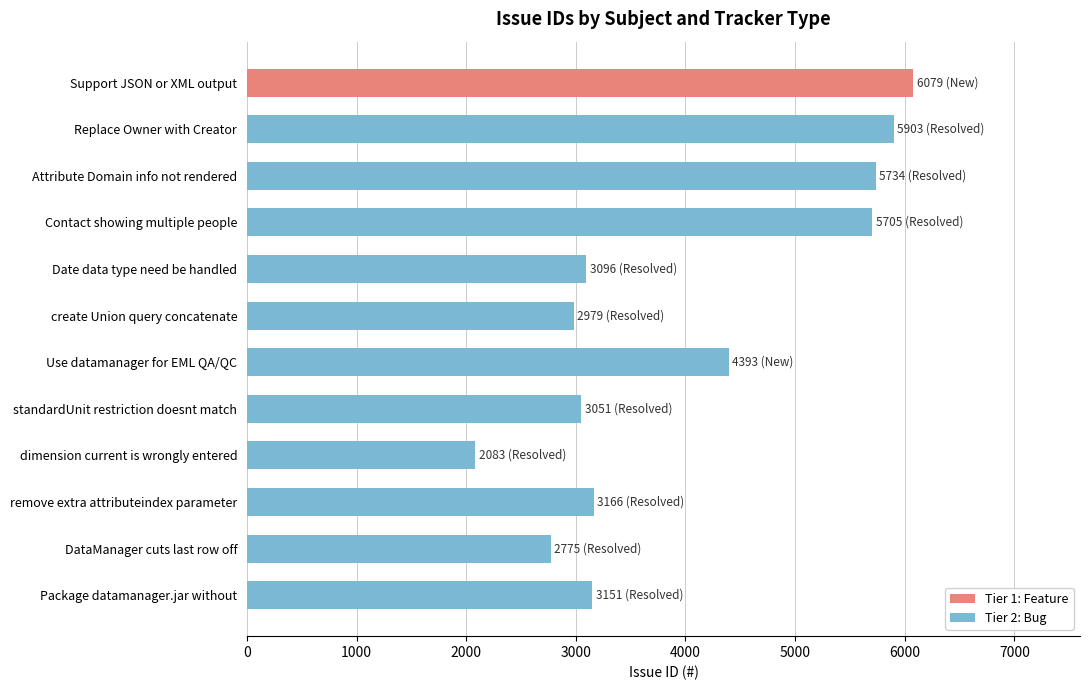

What is the difference between the second highest and second lowest values?

3128